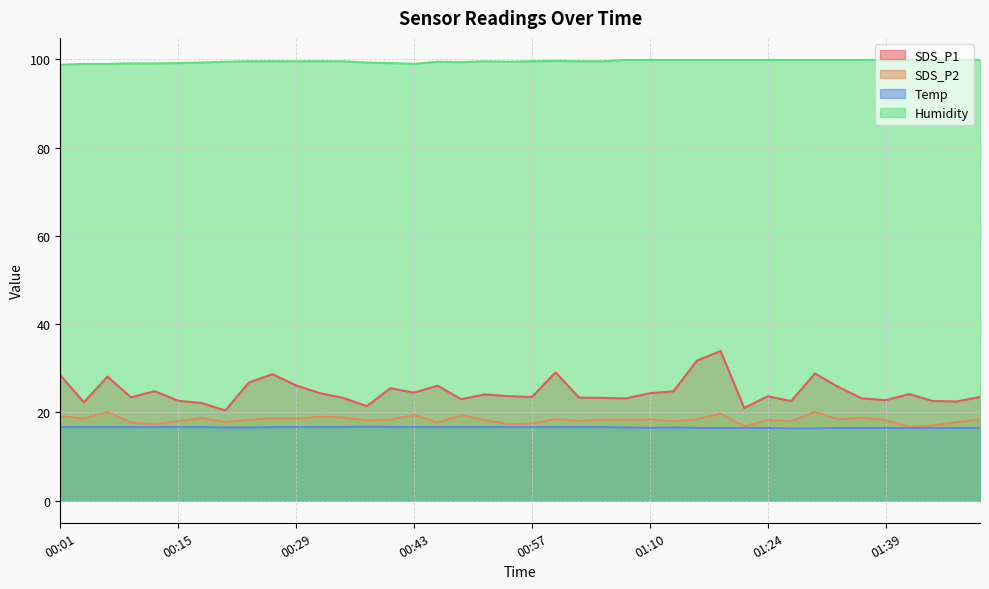

At which label does Humidity first exceed 99?

00:09